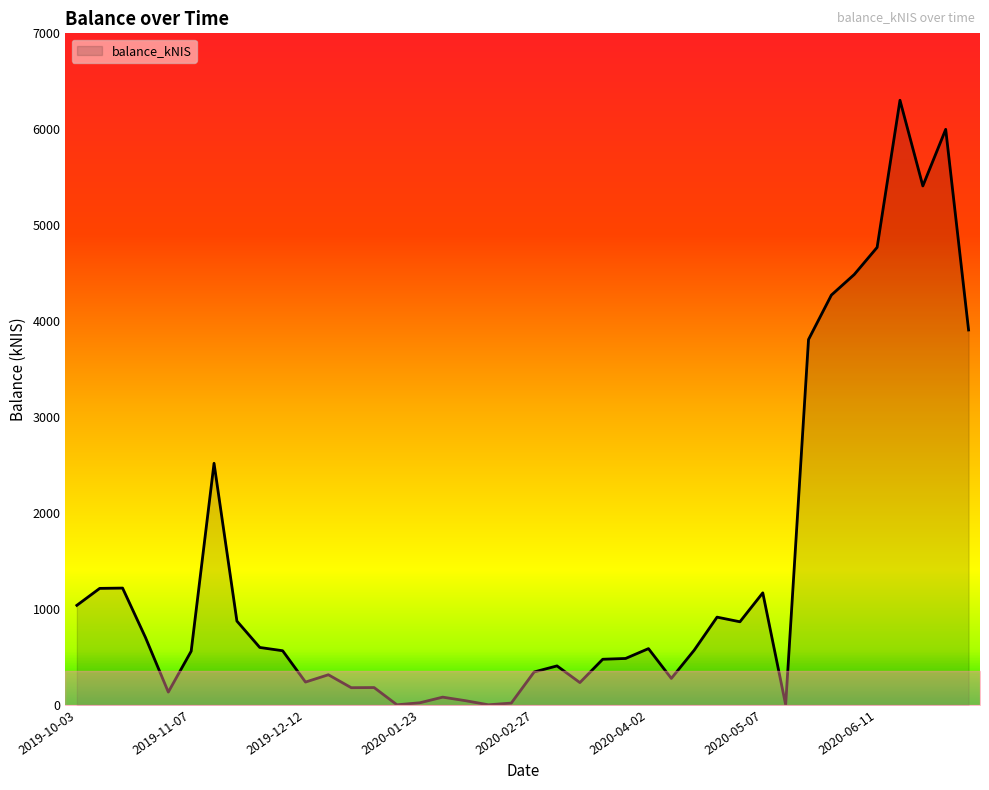

Does the chart display data point markers on the line(s)?

No